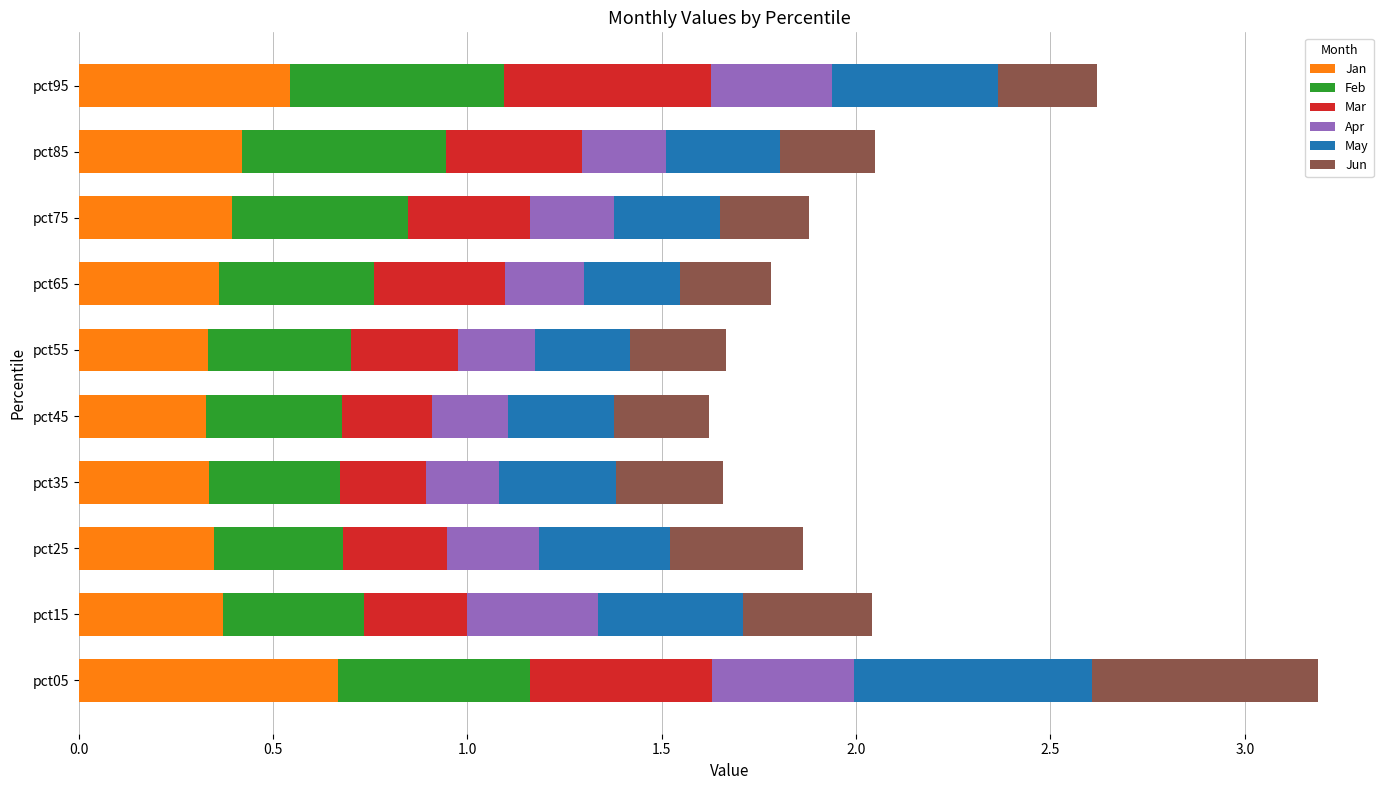

What is the total value across all series at pct25?

1.9